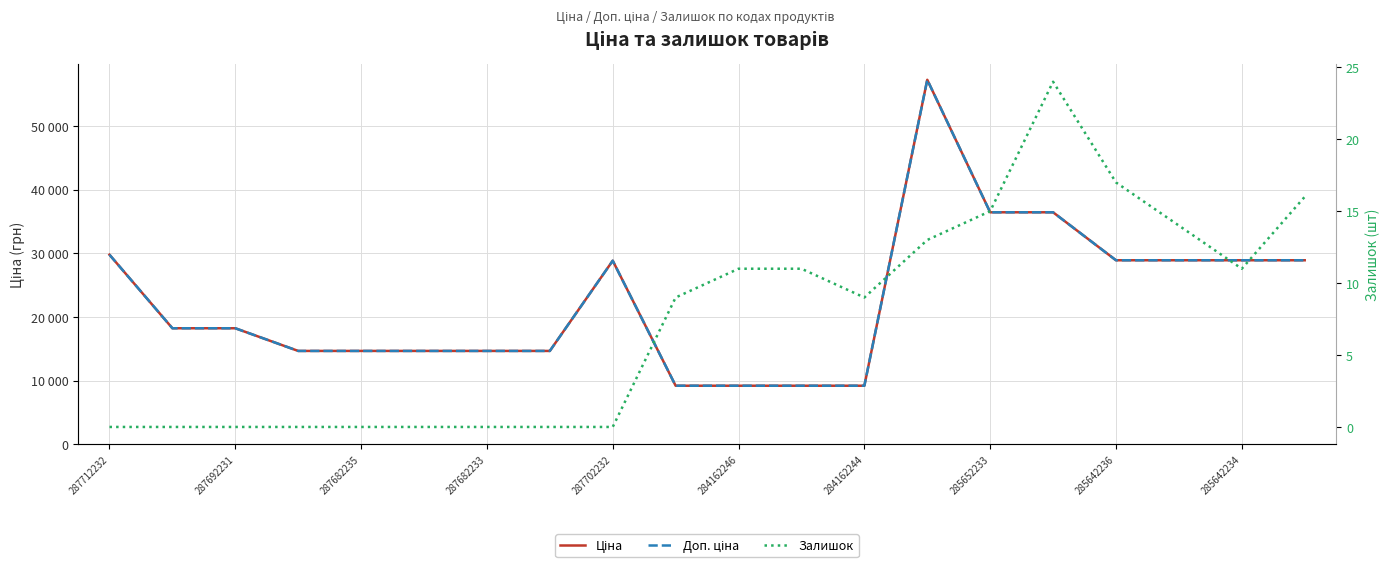

Which series changed the most between 11 and 17?

Ціна